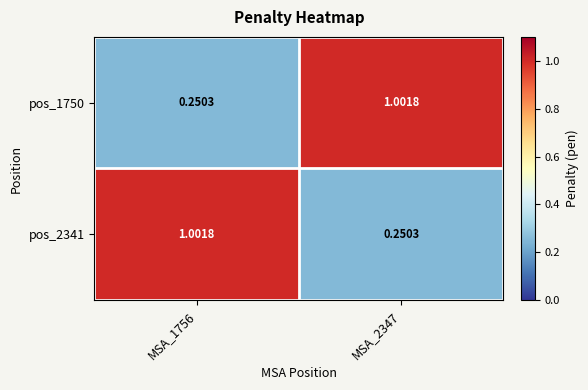

Is the value of pos_1750 at MSA_1756 greater than the value of pos_2341 at MSA_1756?

No